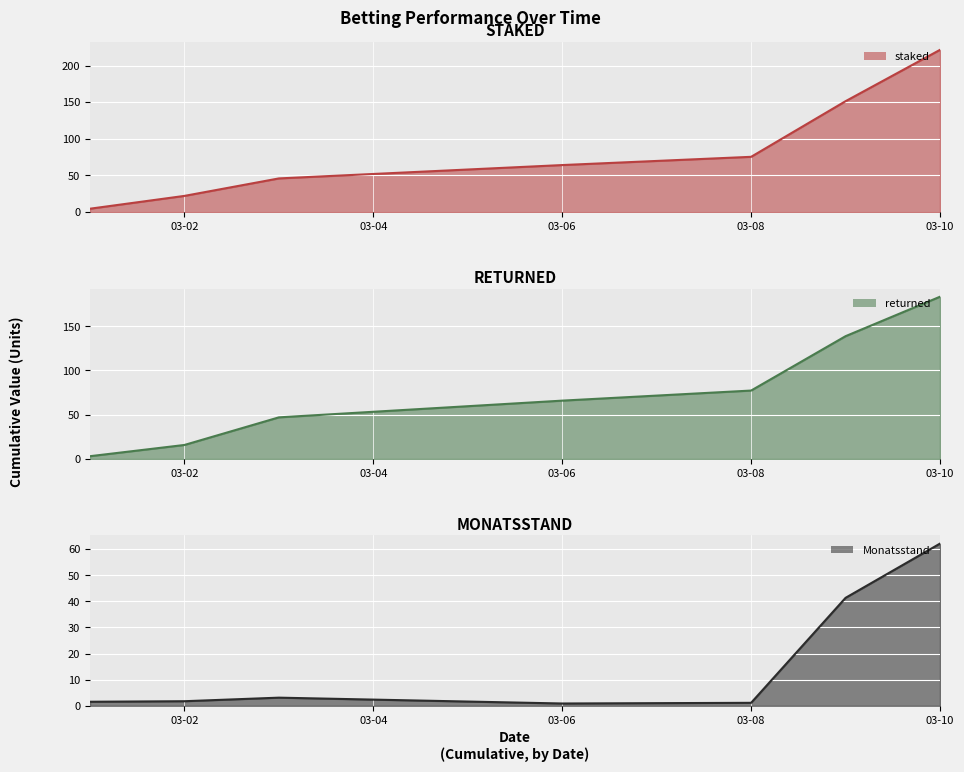

How many data points in staked are above 64?

4